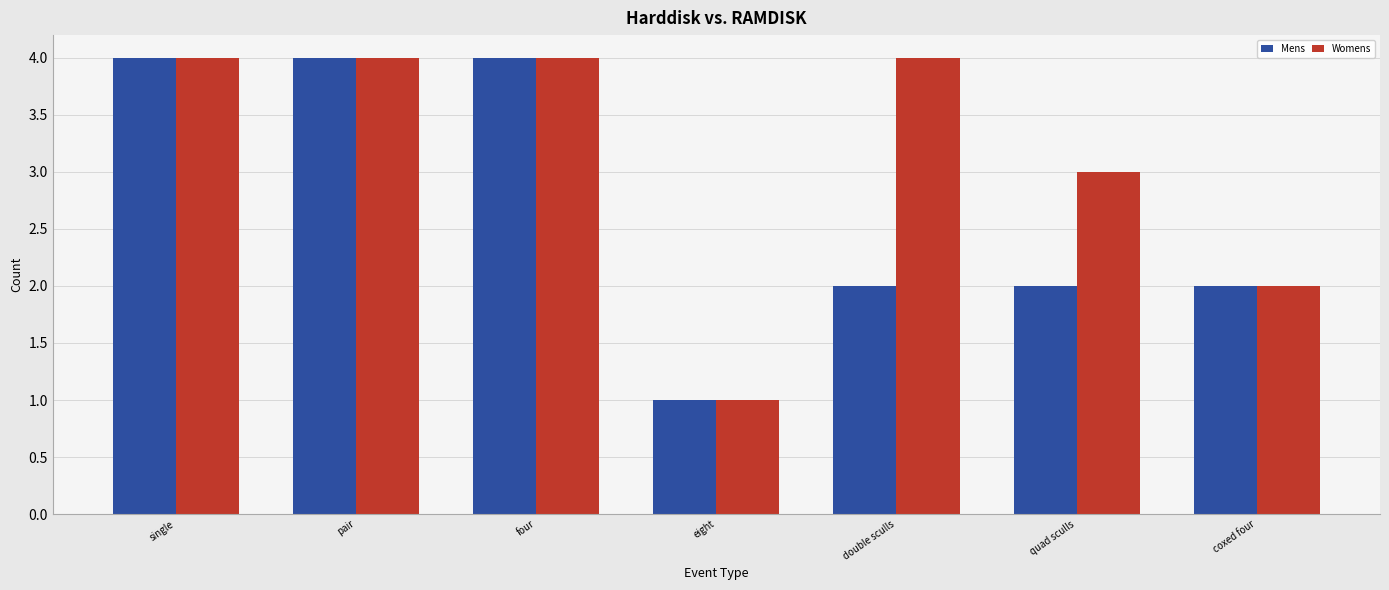

Count the Womens values in the range 2 to 4.

6